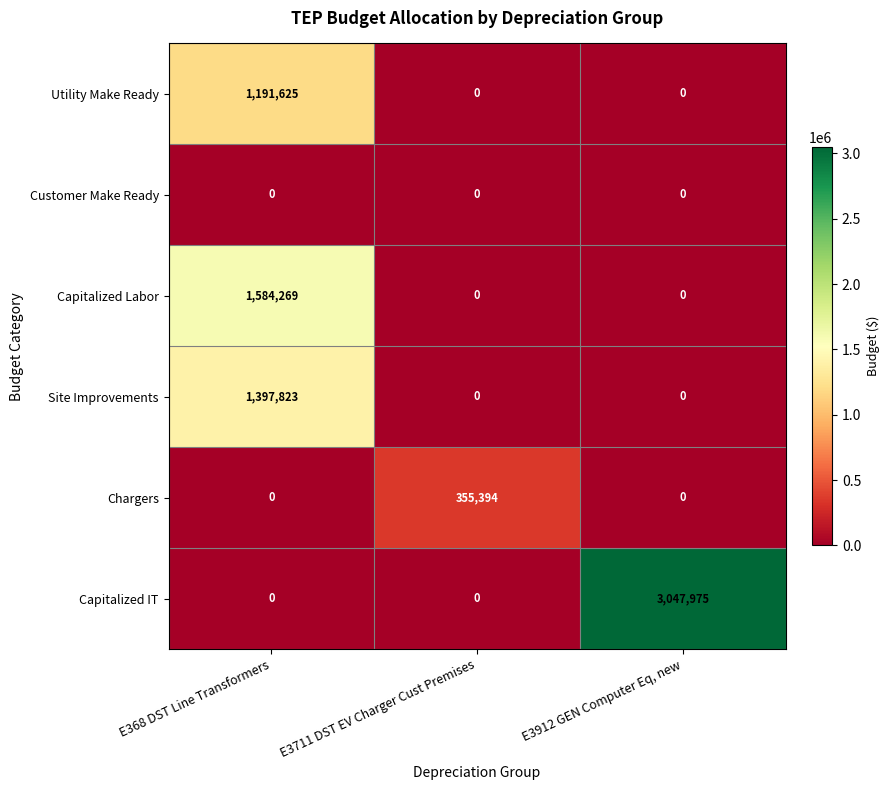

True or false: Capitalized Labor has a value of 2649669 at E368 DST Line Transformers.

False